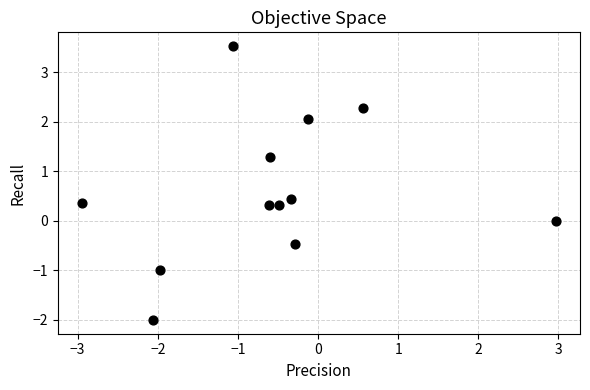

What is the range of X values (max minus min)?

5.9